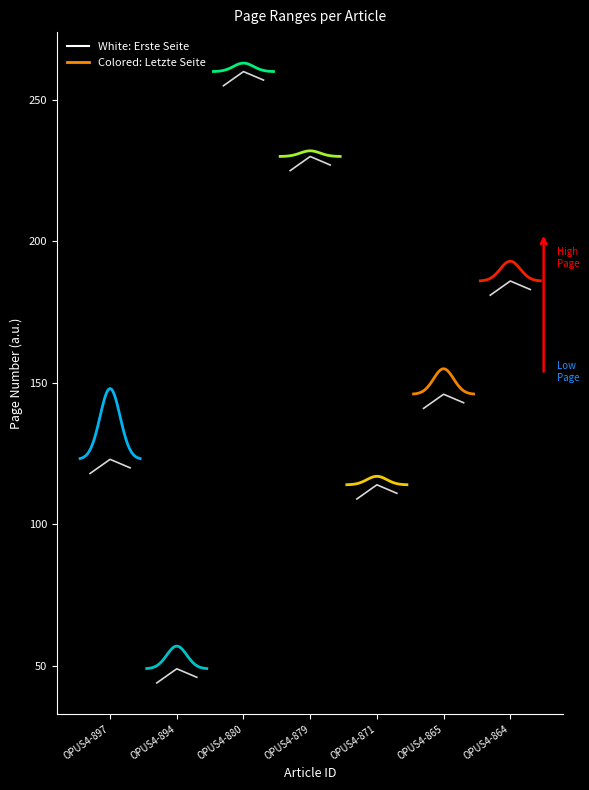

Does the chart display data point markers on the line(s)?

No